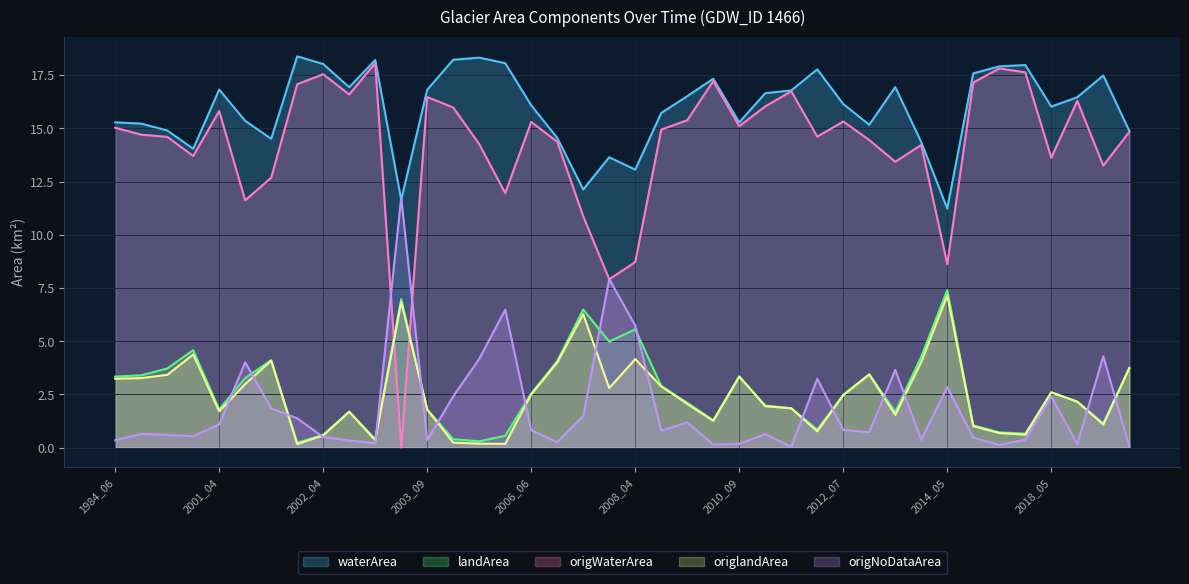

What is the minimum value for origlandArea?

0.2